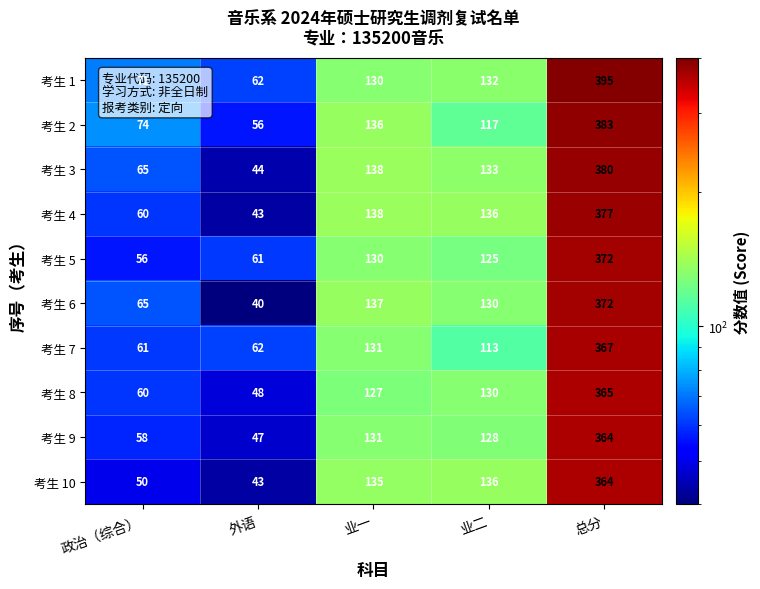

At which category is the sum across all series the highest?

总分